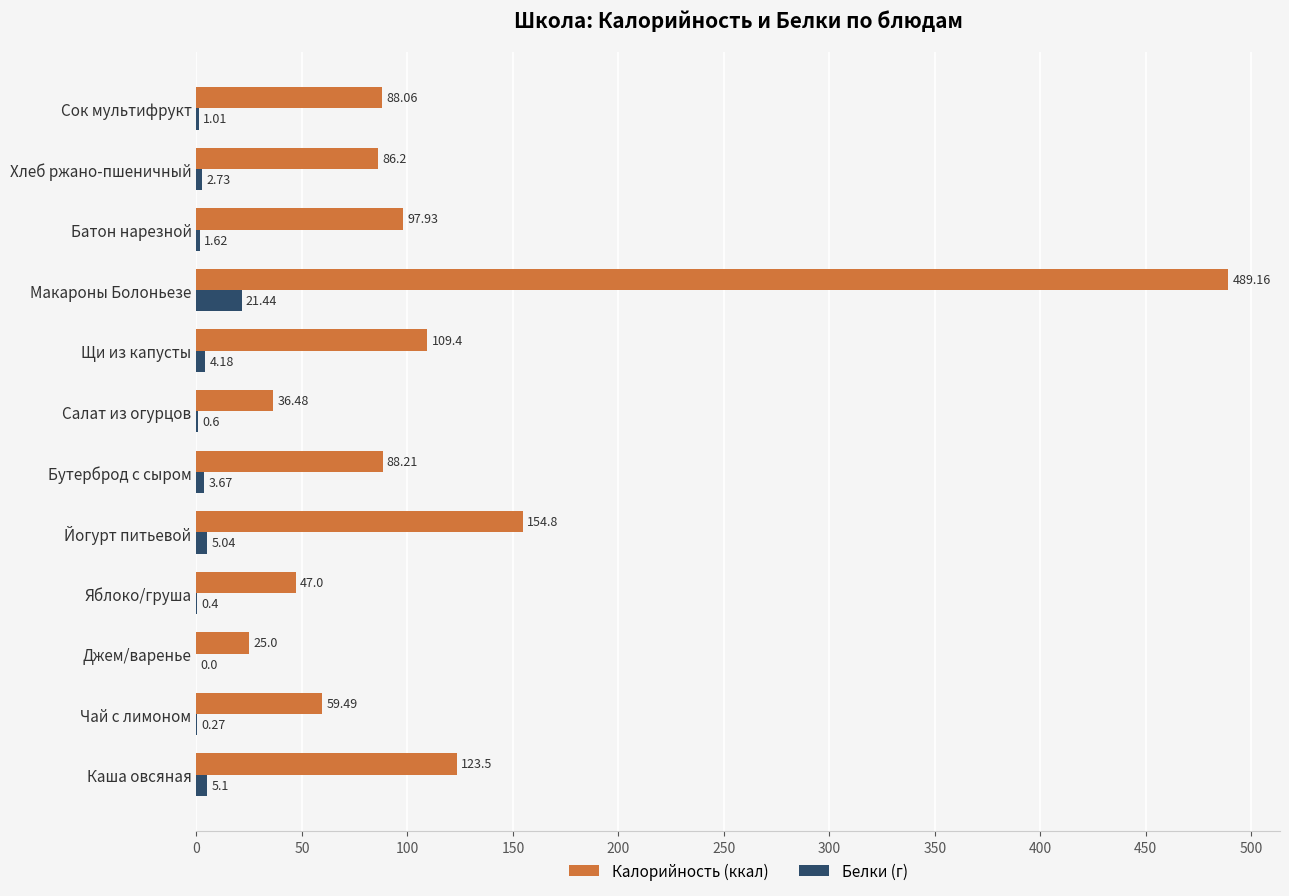

What is the sum of the Белки (г) values at Макароны Болоньезе and Джем/варенье?

21.4